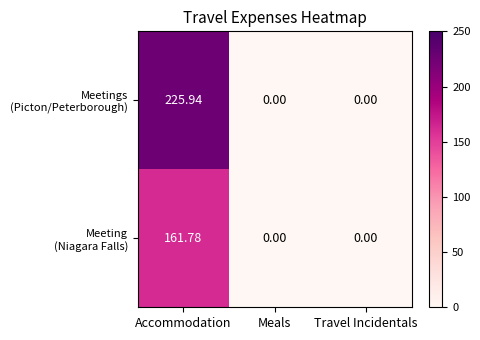

At which category does the chart reach its peak across all series?

Accommodation